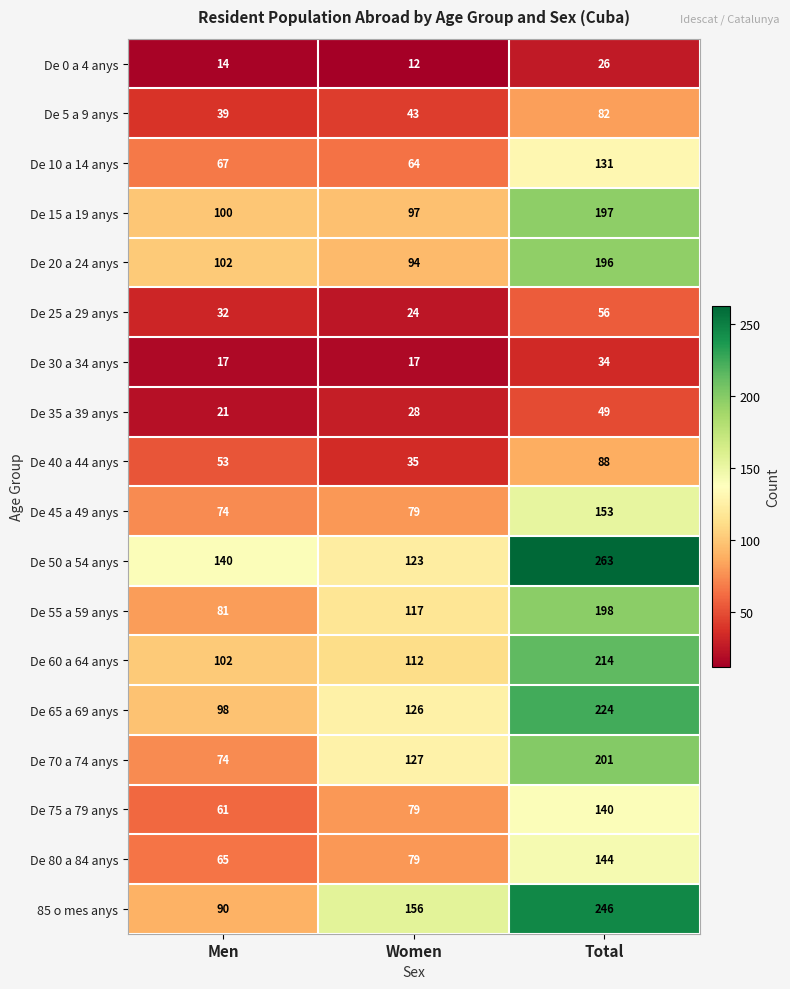

What is the average value of the De 10 a 14 anys series?

87